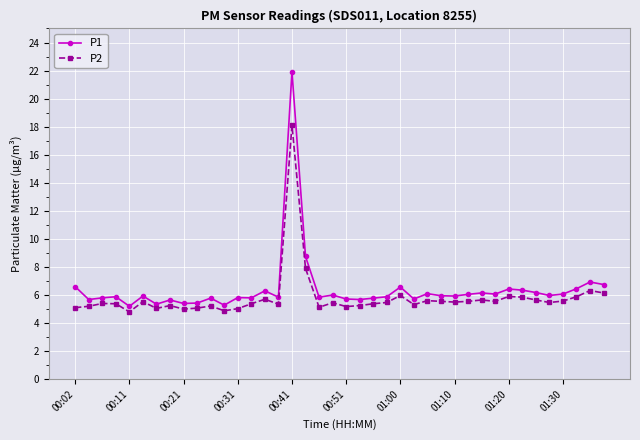

What is the value of the P1 point at the 31st from the left?

6.2